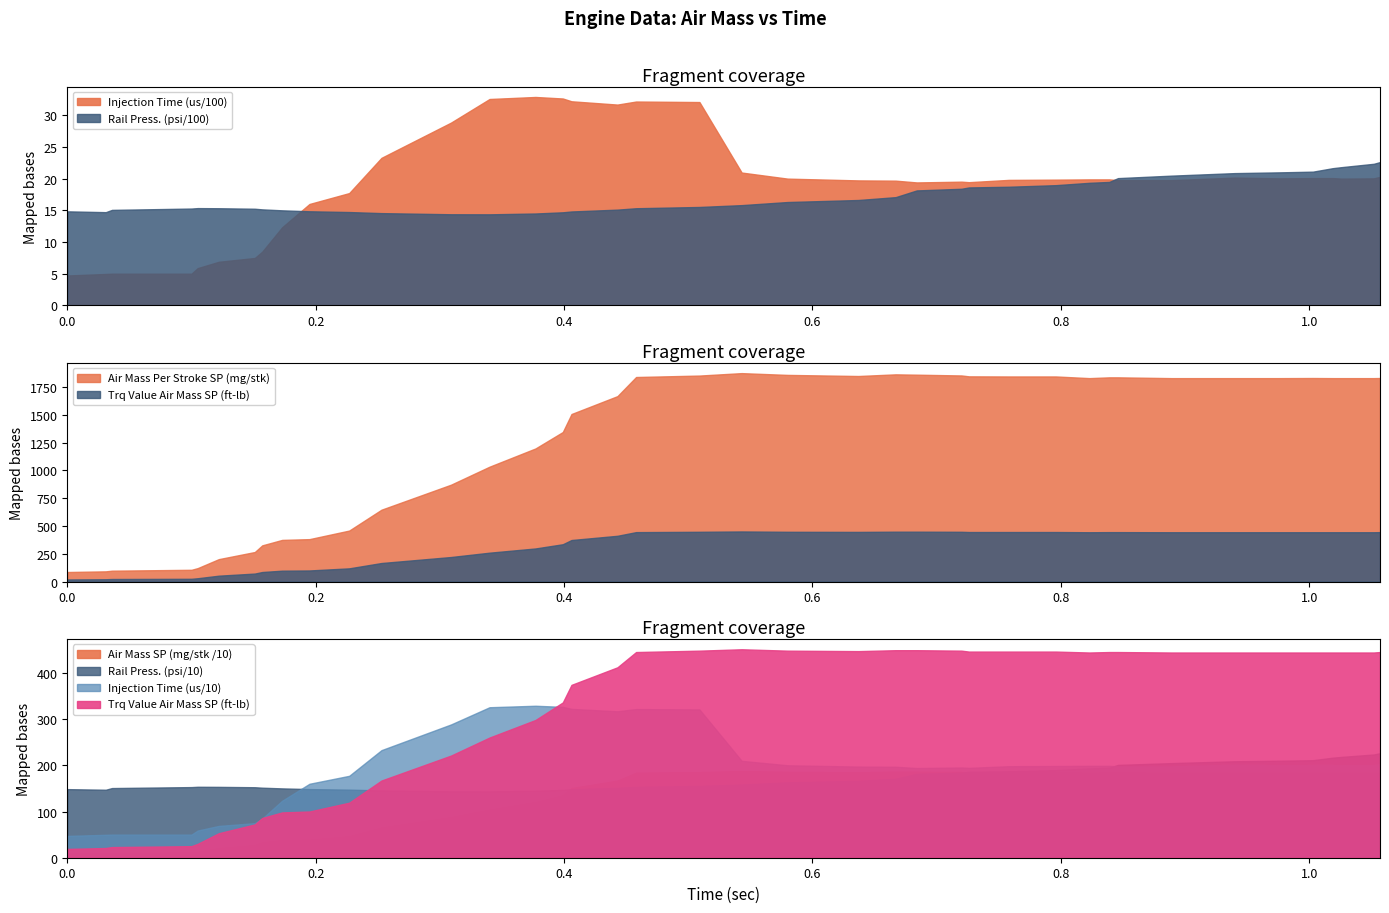

Does the chart display data point markers on the line(s)?

No